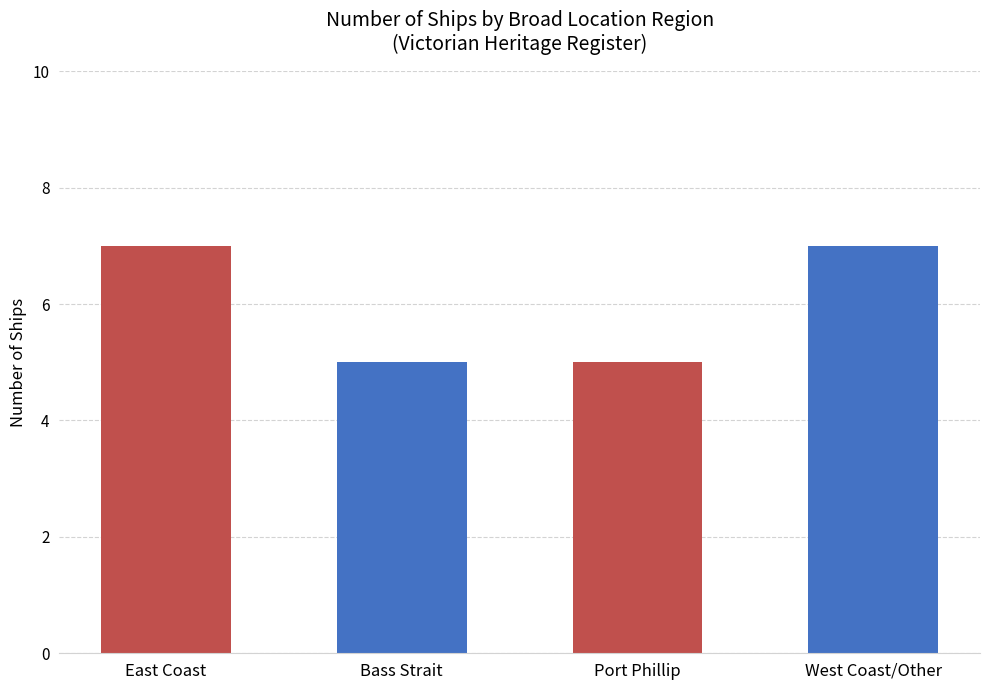

How many distinct data groups are displayed?

1